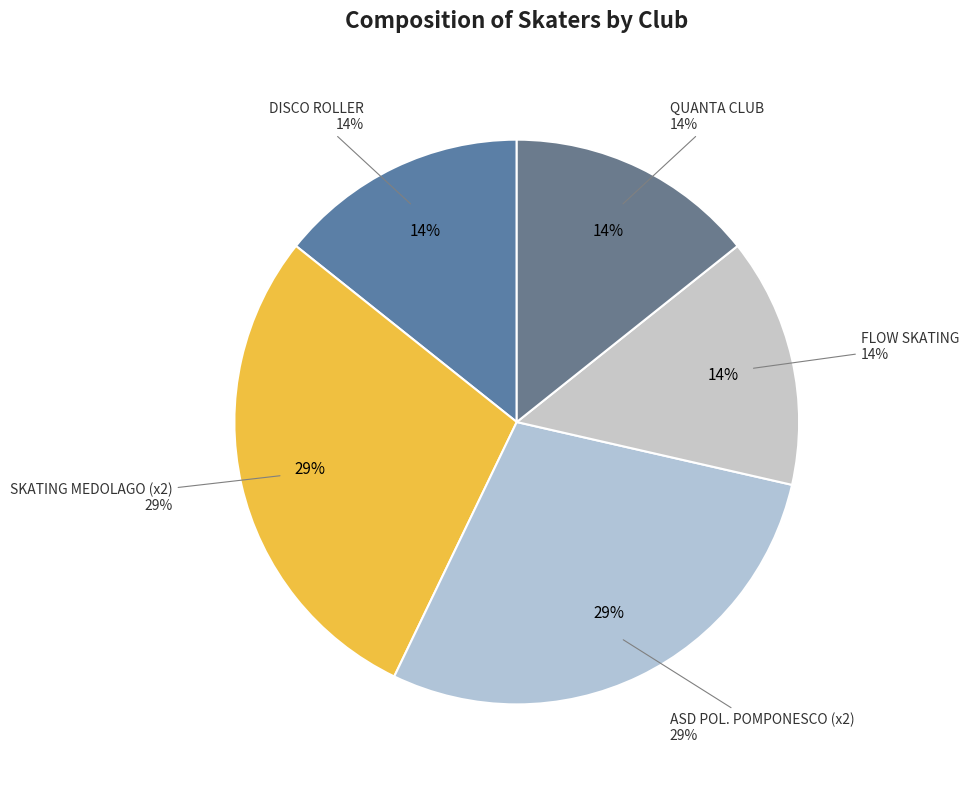

What percentage is the DISCO ROLLER slice, to the nearest percent?

14%